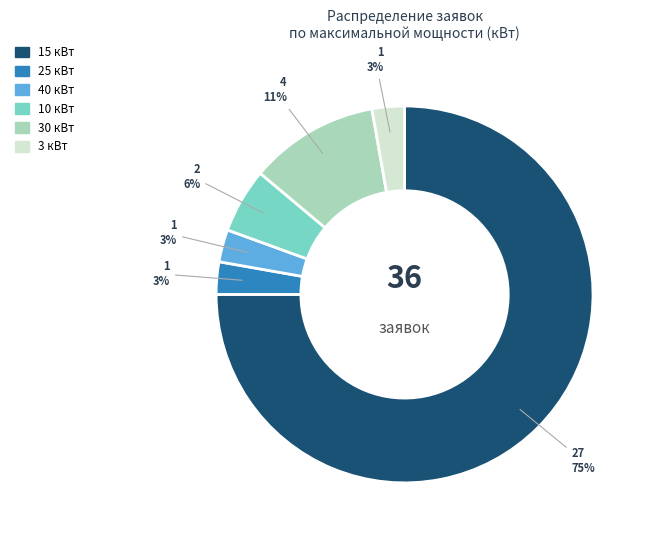

Which category has the biggest portion of the pie?

15 кВт